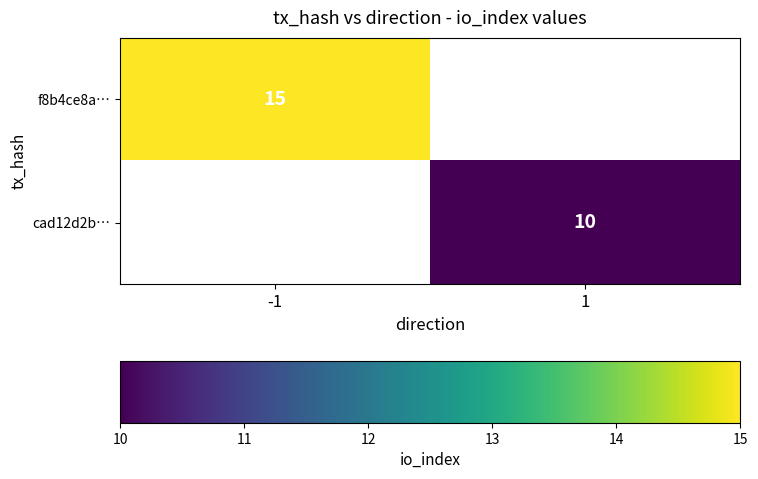

The value of cad12d2b… at 1 is 16. True or false?

False